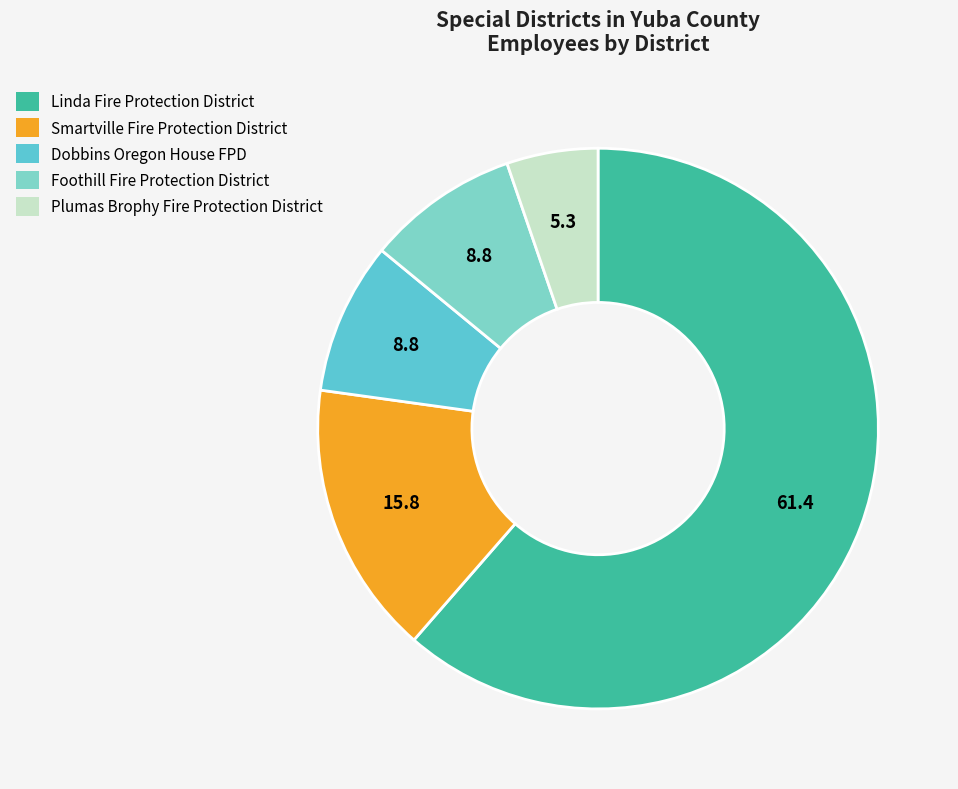

How many slices are in this pie chart?

5